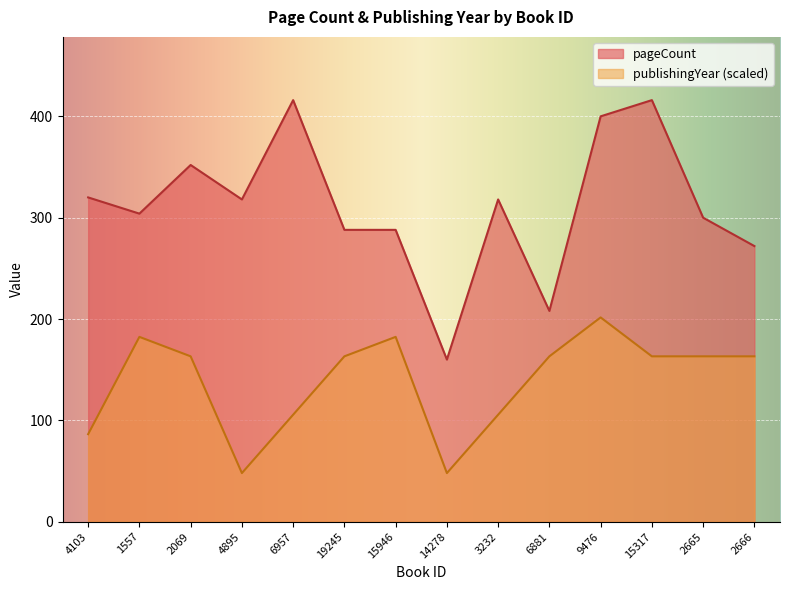

Does the chart display data point markers on the line(s)?

No